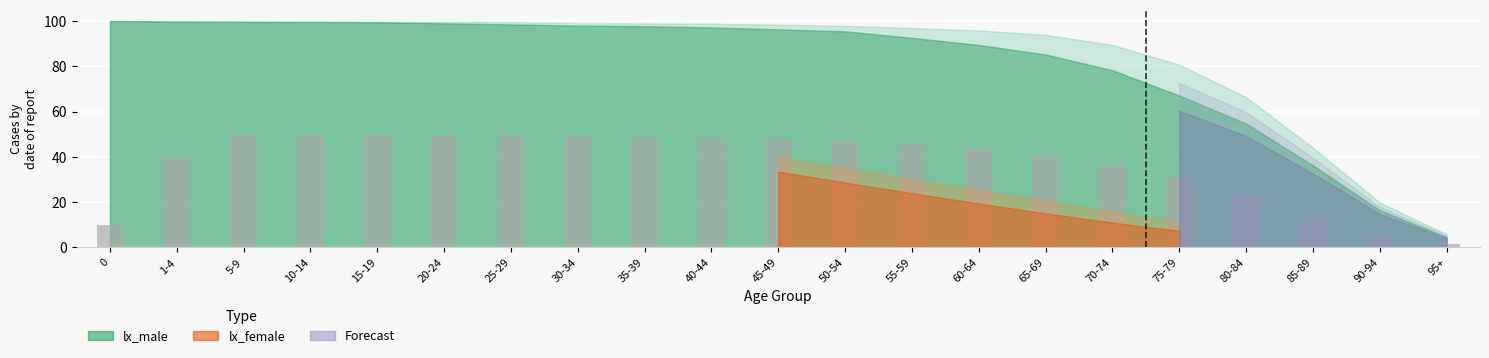

True or false: the data shows 67.5 at 45-49.

False